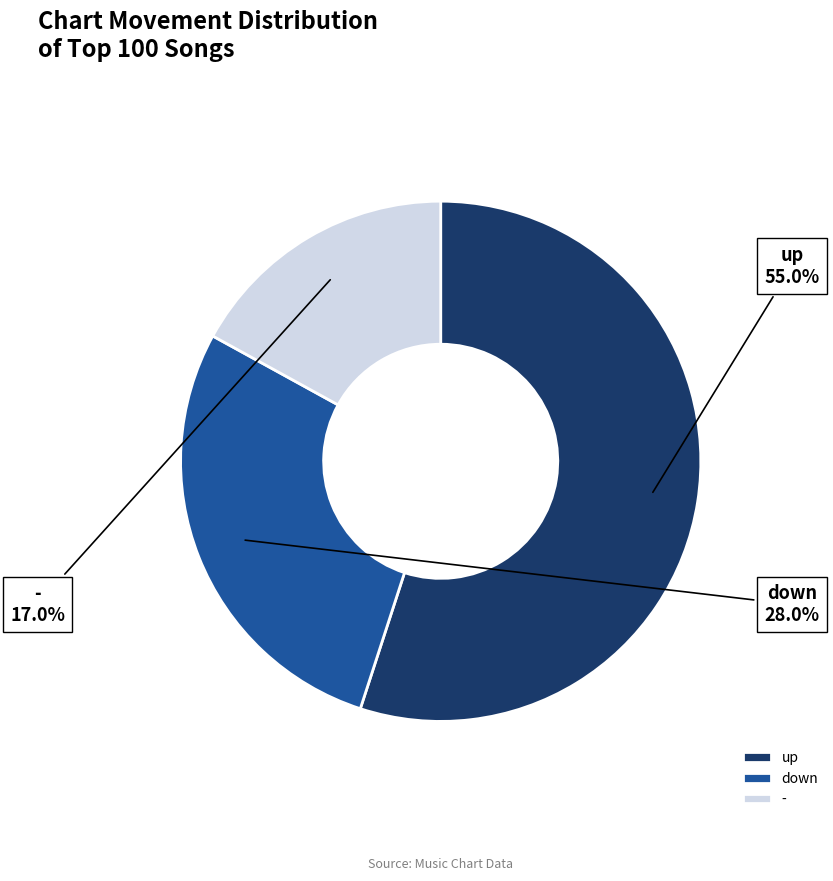

To the nearest percent, what percentage of the pie is up?

55%